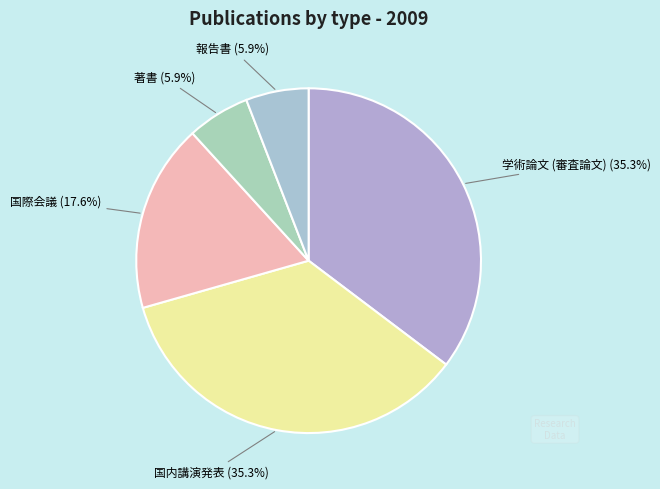

To the nearest percent, what is the average slice percentage?

20%